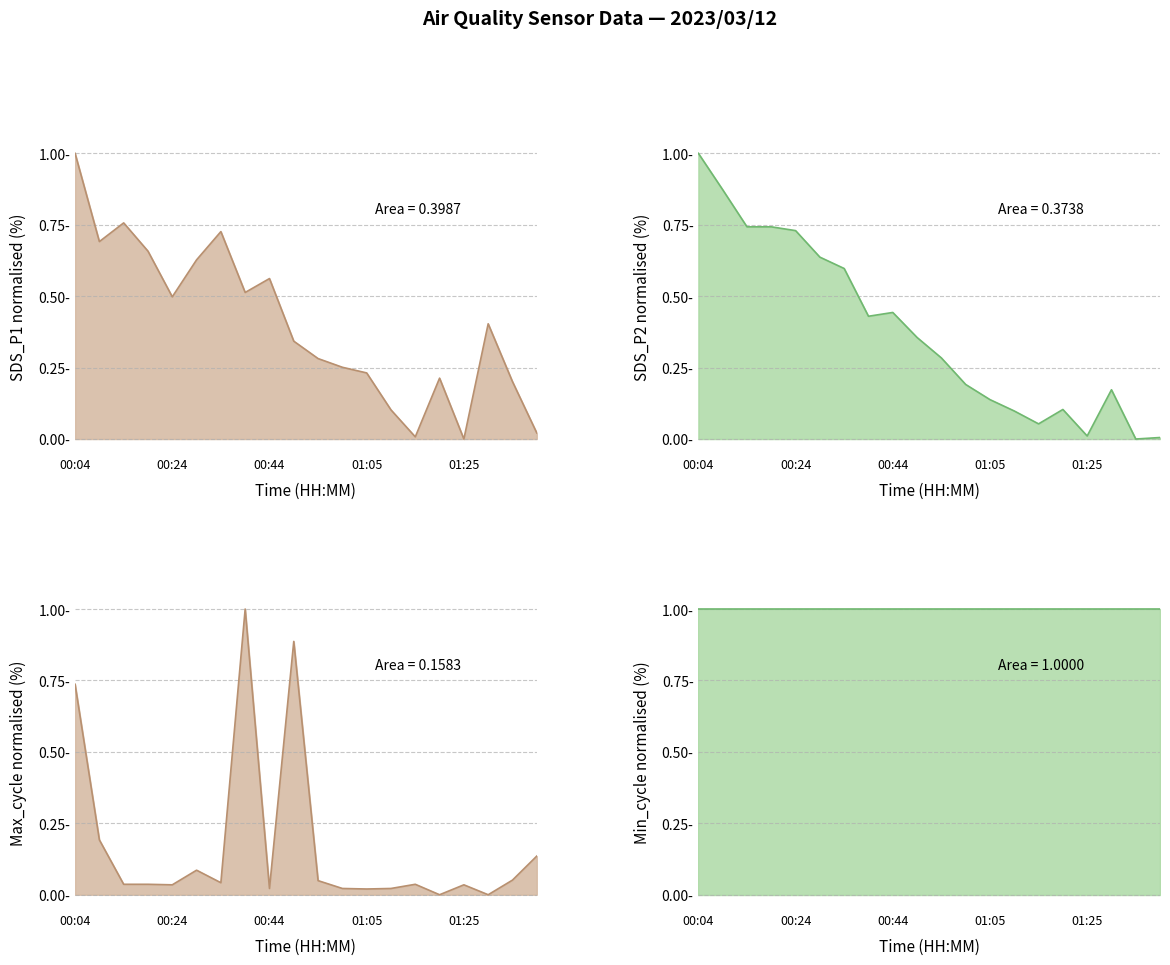

How many intersections are there between SDS_P2 and Max_cycle?

7